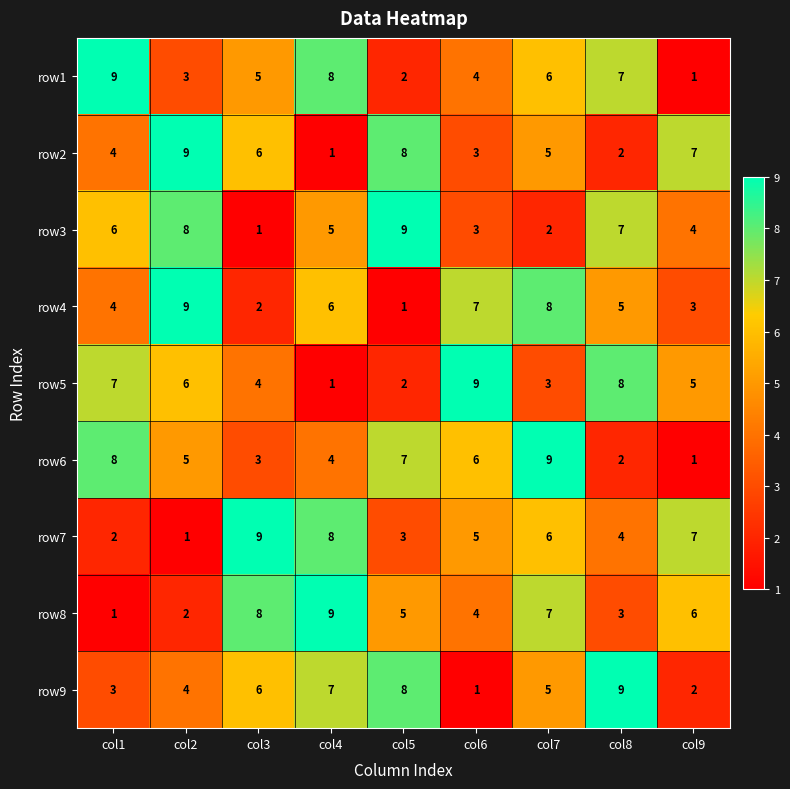

Which series changed the most between col1 and col5?

row1